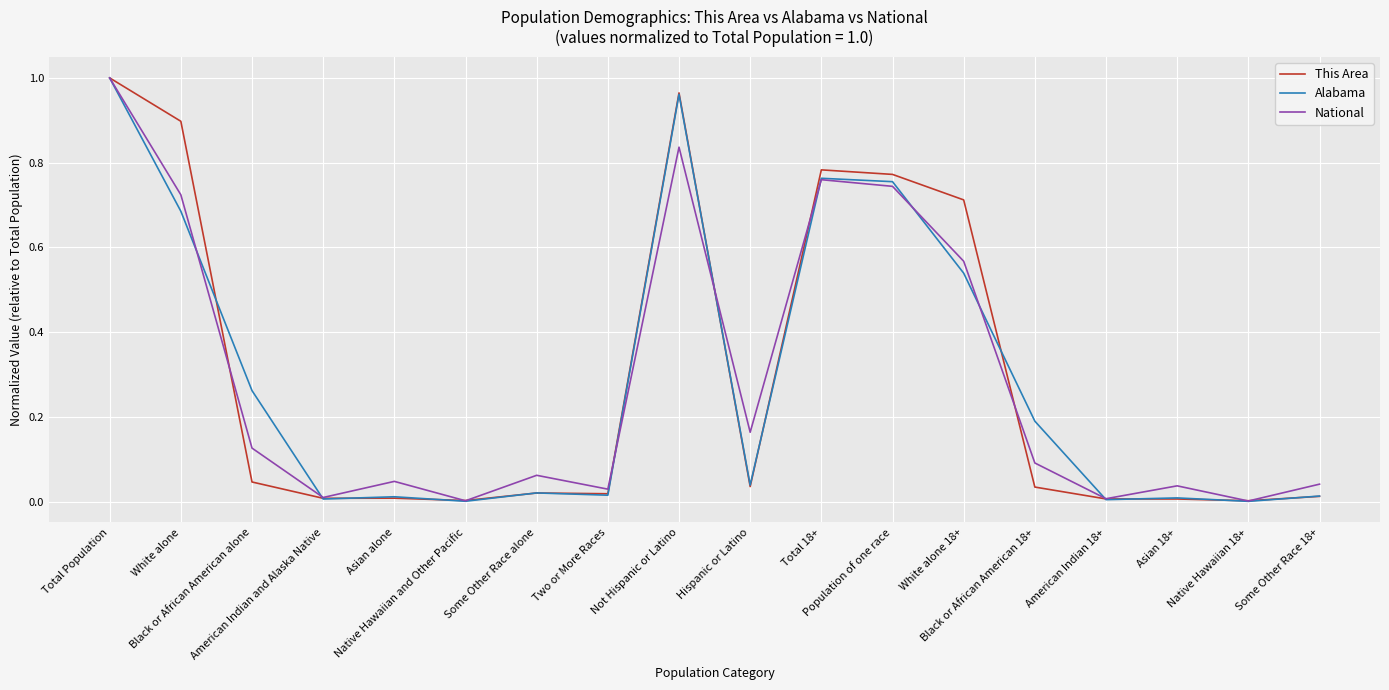

At which category is the sum across all series the highest?

Total Population